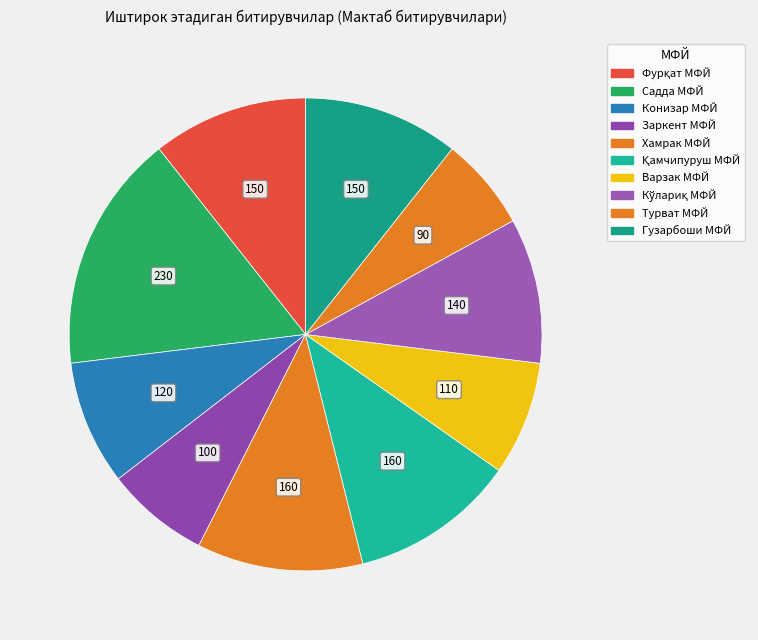

To the nearest percent, what is the difference between the Қамчипуруш МФЙ and Гузарбоши МФЙ slice percentages?

1%